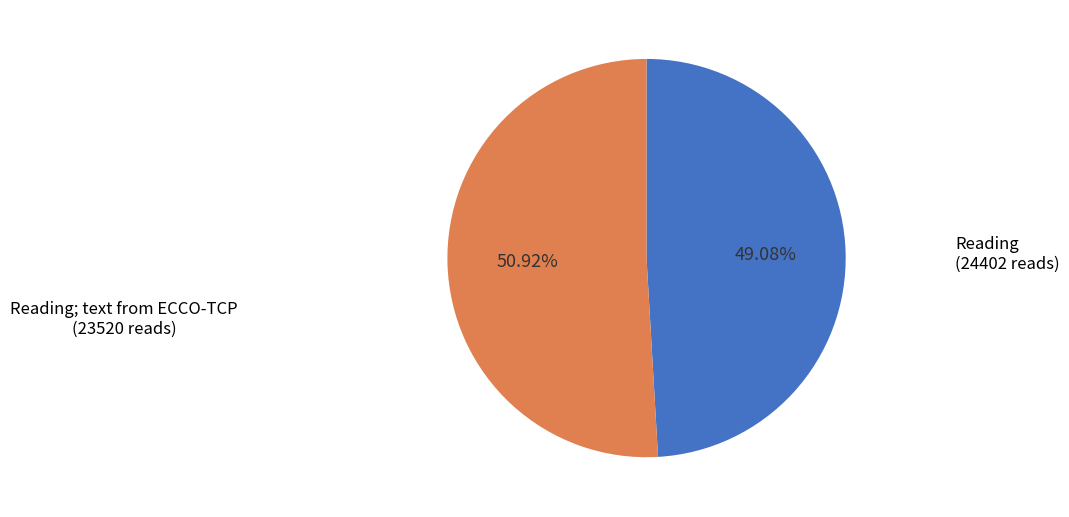

Is there a majority slice in this chart?

Yes